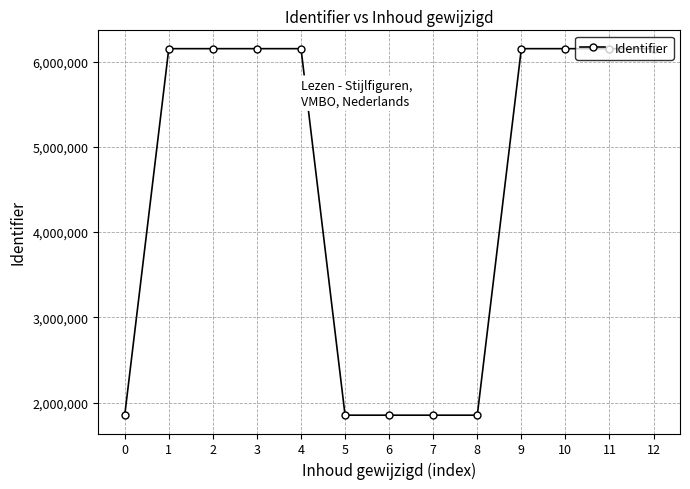

What is the change in value from 8 to 10?

+4298590